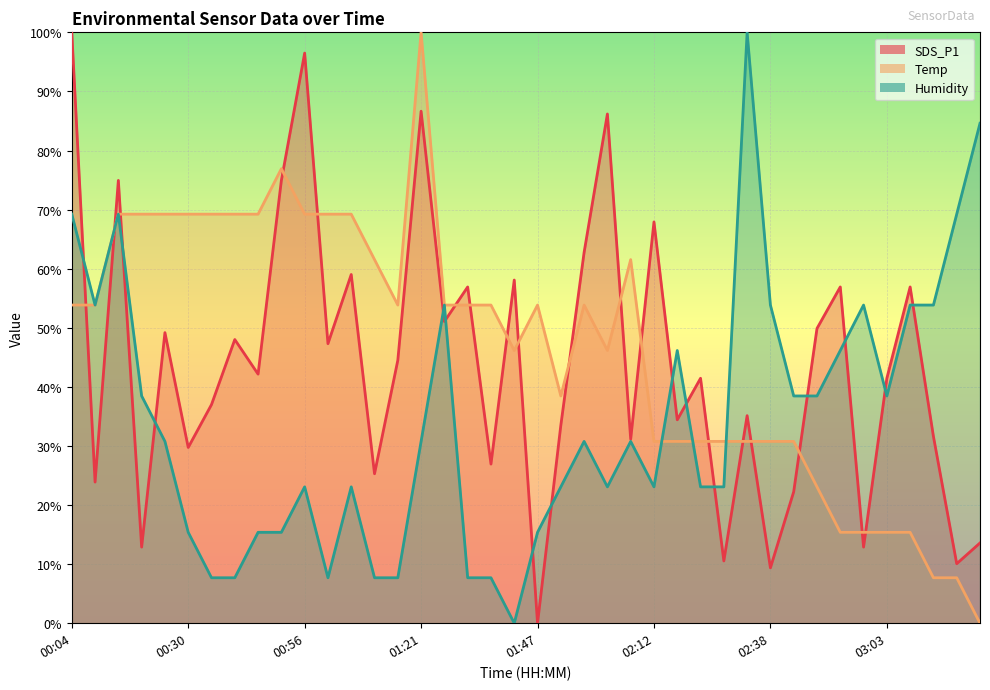

True or false: Temp and Humidity intersect in this chart.

True